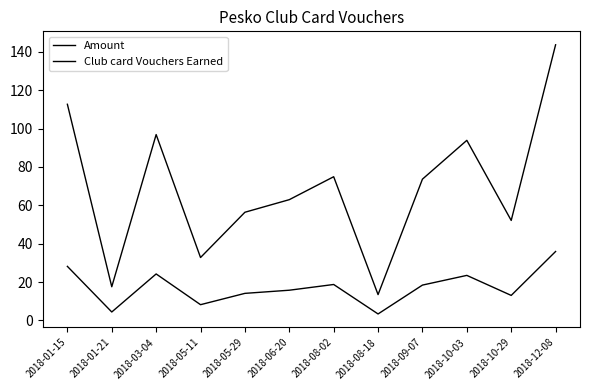

How many lines are shown in the chart?

2